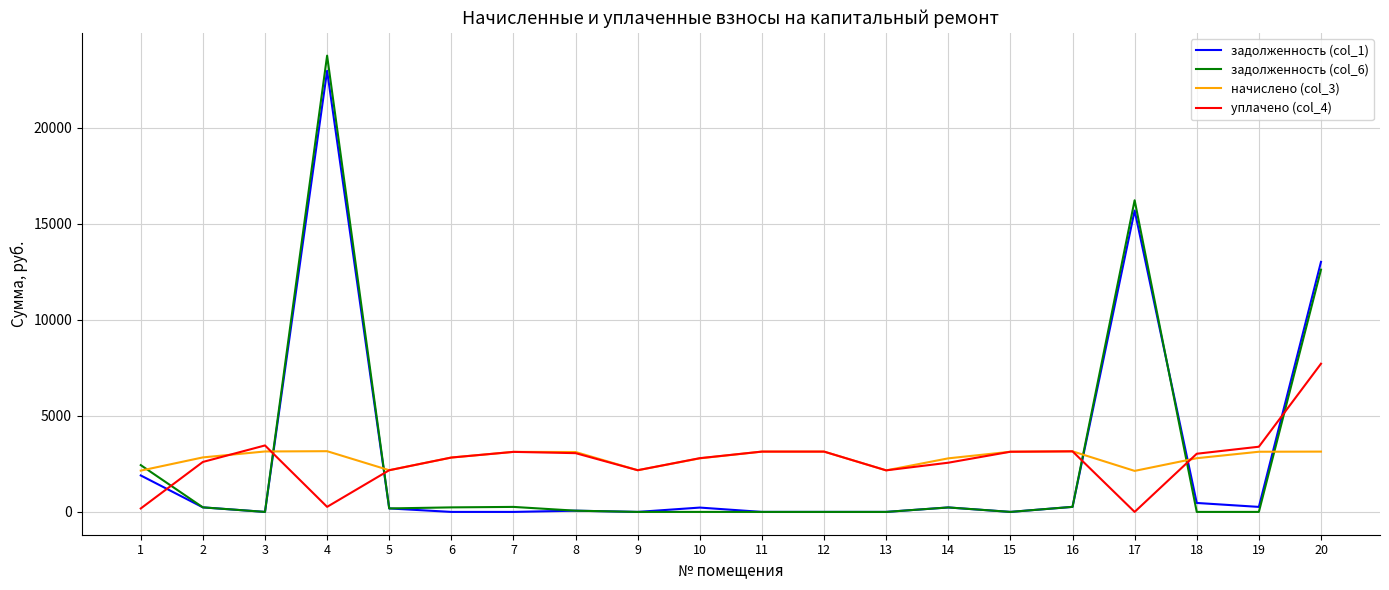

True or false: задолженность (col_1) has more than 2 points higher than both neighbors.

True